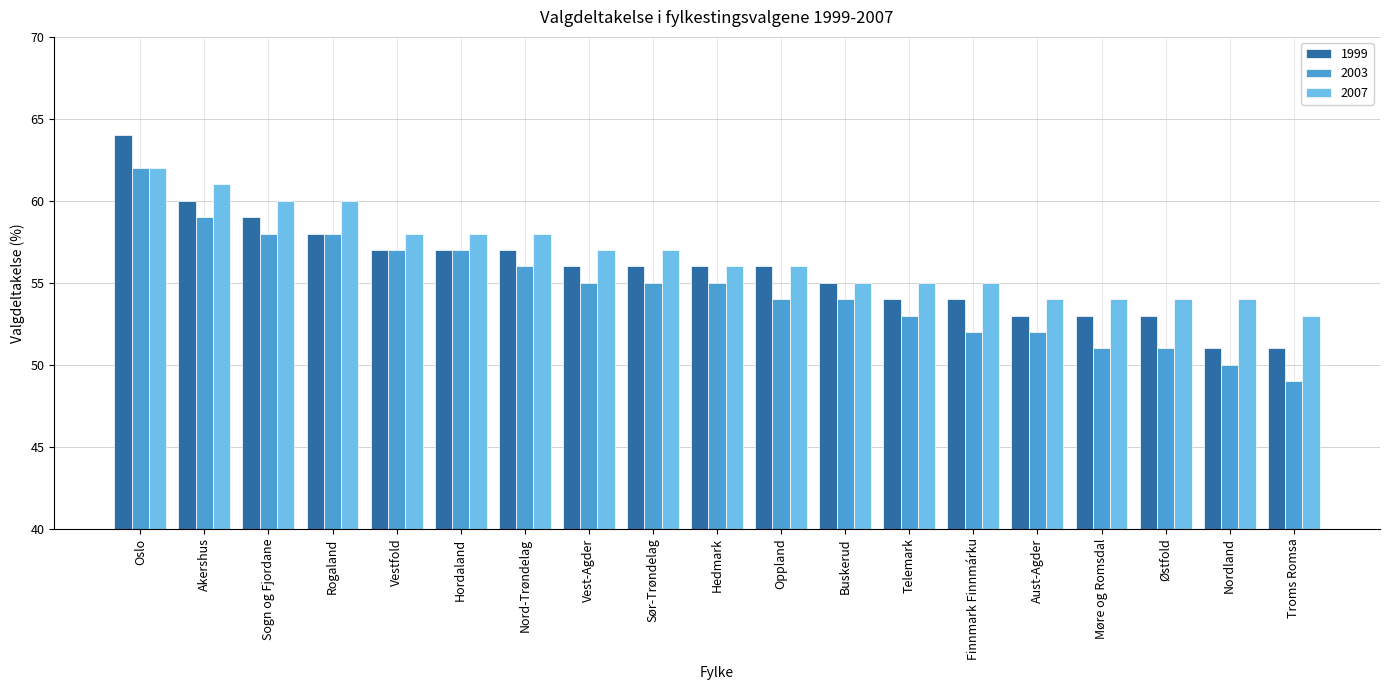

Reading left to right, extract all data points from this chart.

1999: 64	60	59	58	57	57	57	56	56	56	56	55	54	54	53	53	53	51	51
2003: 62	59	58	58	57	57	56	55	55	55	54	54	53	52	52	51	51	50	49
2007: 62	61	60	60	58	58	58	57	57	56	56	55	55	55	54	54	54	54	53